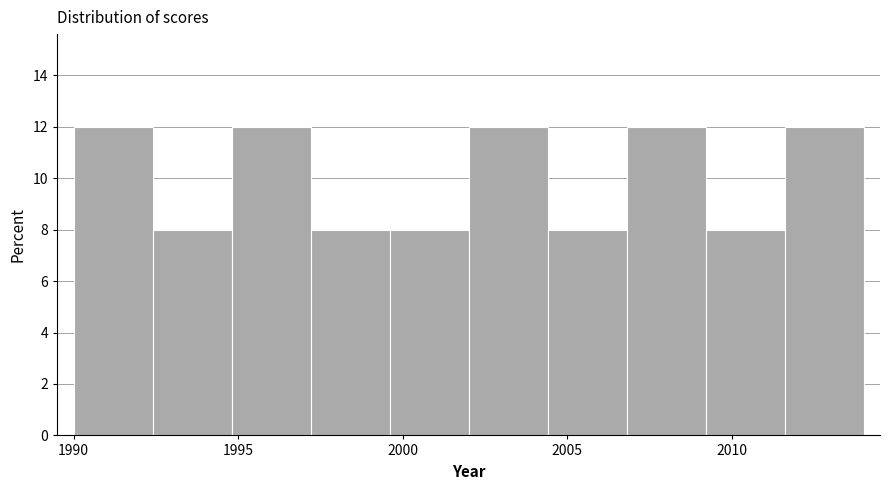

Reading left to right, list every bar in this chart as the range it spans on the x-axis followed by its height. Neither the bar edges nor the heights are printed on the chart, so give them approximately, as read against the axes.

1990.0 to 1992.4: 12
1992.4 to 1994.8: 8
1994.8 to 1997.2: 12
1997.2 to 1999.6: 8
1999.6 to 2002.0: 8
2002.0 to 2004.4: 12
2004.4 to 2006.8: 8
2006.8 to 2009.2: 12
2009.2 to 2011.6: 8
2011.6 to 2014.0: 12